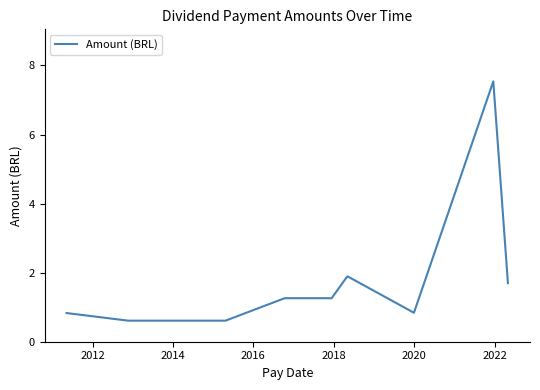

What is the greatest value displayed?

7.5